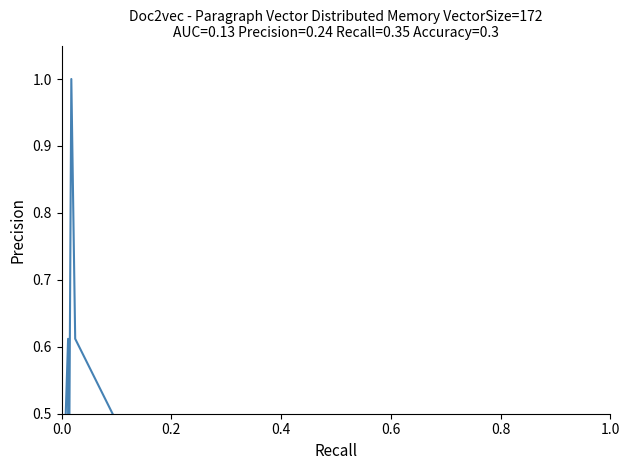

Reading left to right, list all the values displayed in this chart.

0.5	0.3	0.3	0.6	0.1	1.0	0.6	0.0	0.0	0.0	0.0	0.0	0.0	0.0	0.0